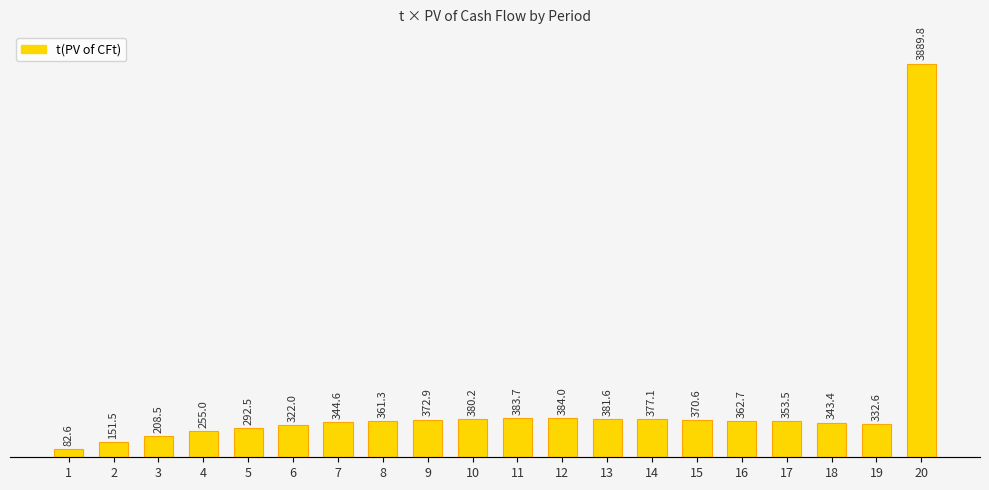

How many bars are there in total?

20